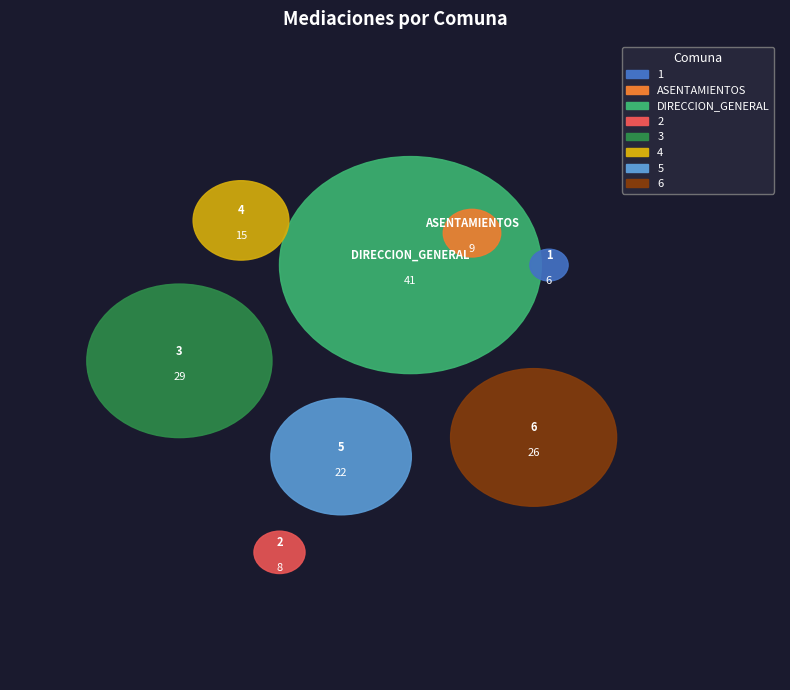

What is the largest slice in the pie chart?

DIRECCION_GENERAL